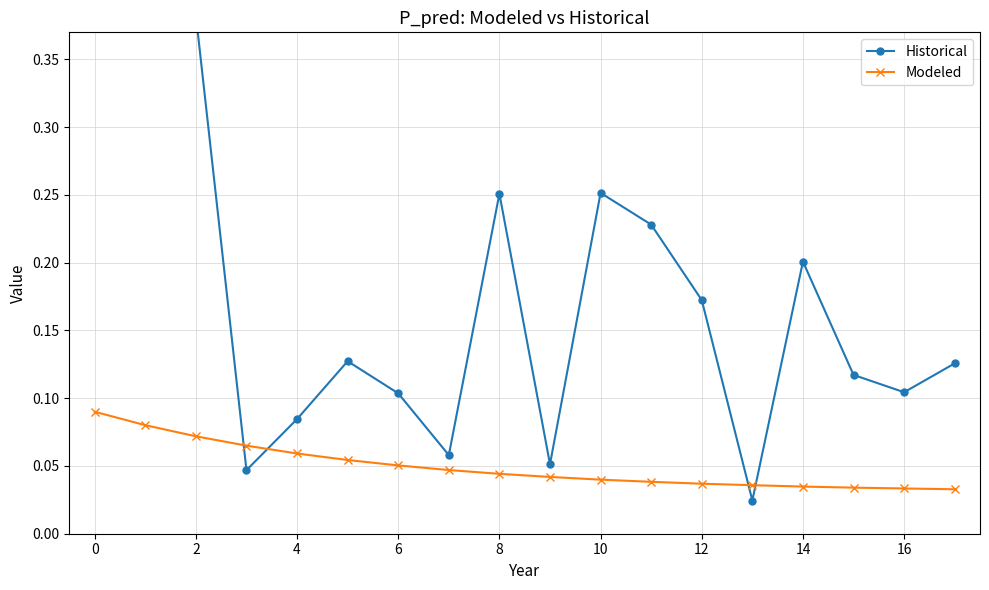

What is the difference between the maximum and minimum values in the Historical series?

0.5